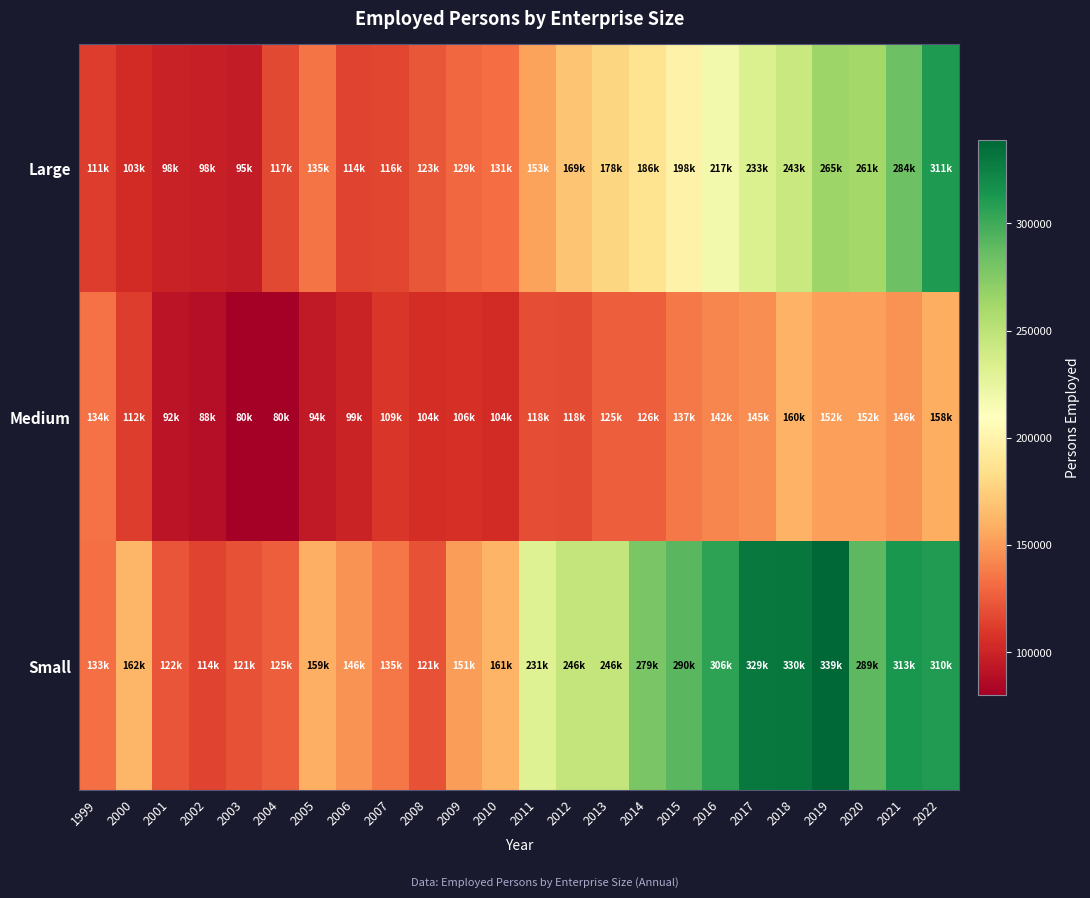

What is the total value across all series at 2001?

313370